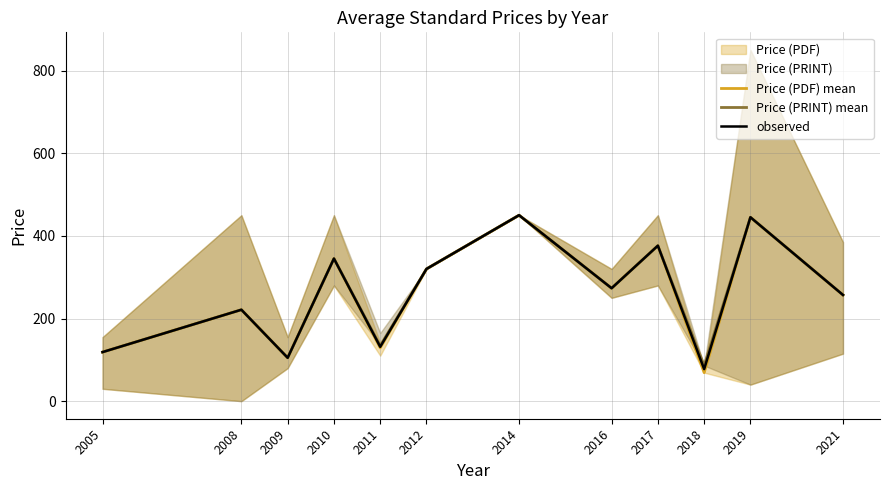

Reading left to right, extract all data points from this chart.

Price (PDF) mean: 2005=118.8	2008=221.2	2009=105.0	2010=345.0	2011=129.0	2012=320.0	2014=450.0	2016=273.3	2017=376.2	2018=69.0	2019=445.0	2021=257.0
Price (PRINT) mean: 2005=118.8	2008=221.2	2009=105.0	2010=345.0	2011=134.0	2012=320.0	2014=450.0	2016=273.3	2017=376.2	2018=86.0	2019=445.0	2021=257.0
observed: 2005=118.8	2008=221.2	2009=105.0	2010=345.0	2011=131.5	2012=320.0	2014=450.0	2016=273.3	2017=376.2	2018=77.5	2019=445.0	2021=257.0